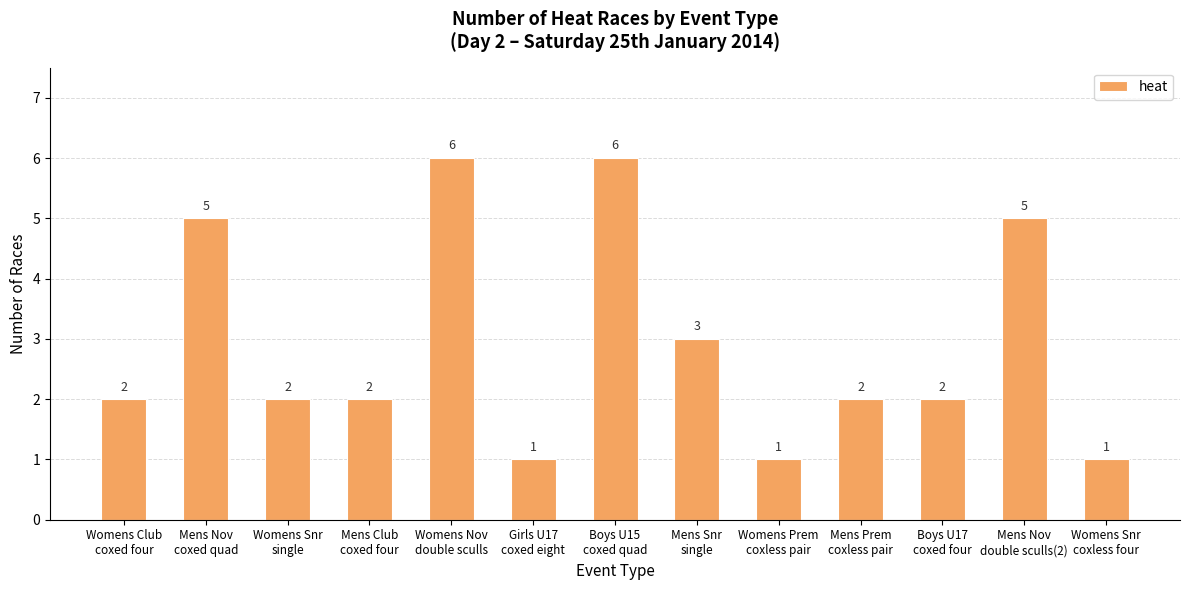

What is the difference between the maximum and minimum values?

5